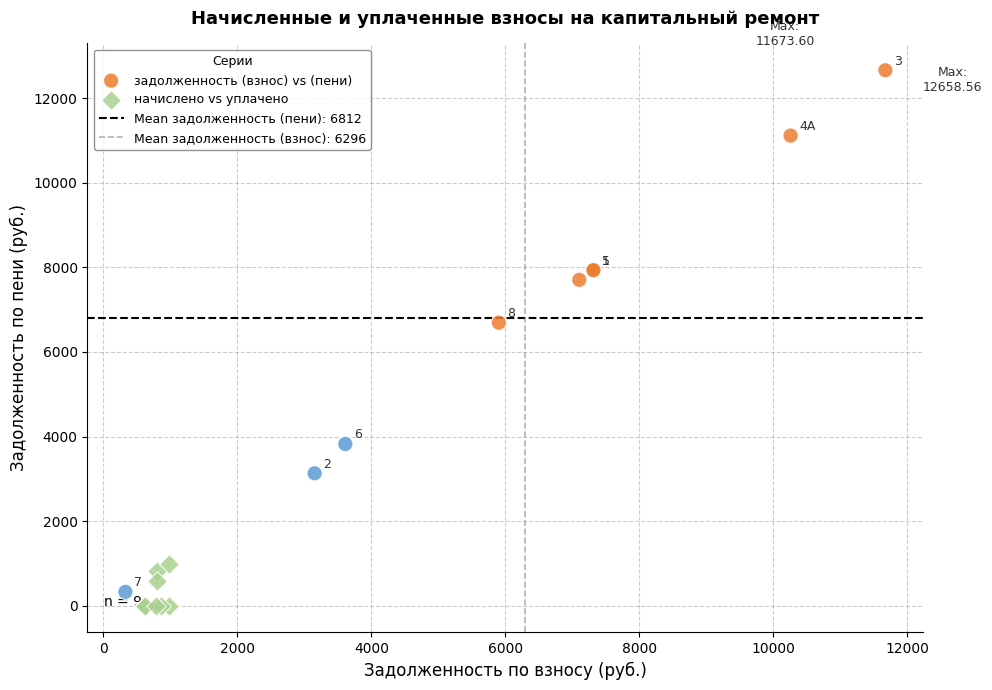

Which series has the largest Y range (max minus min)?

задолженность (взнос) vs (пени)